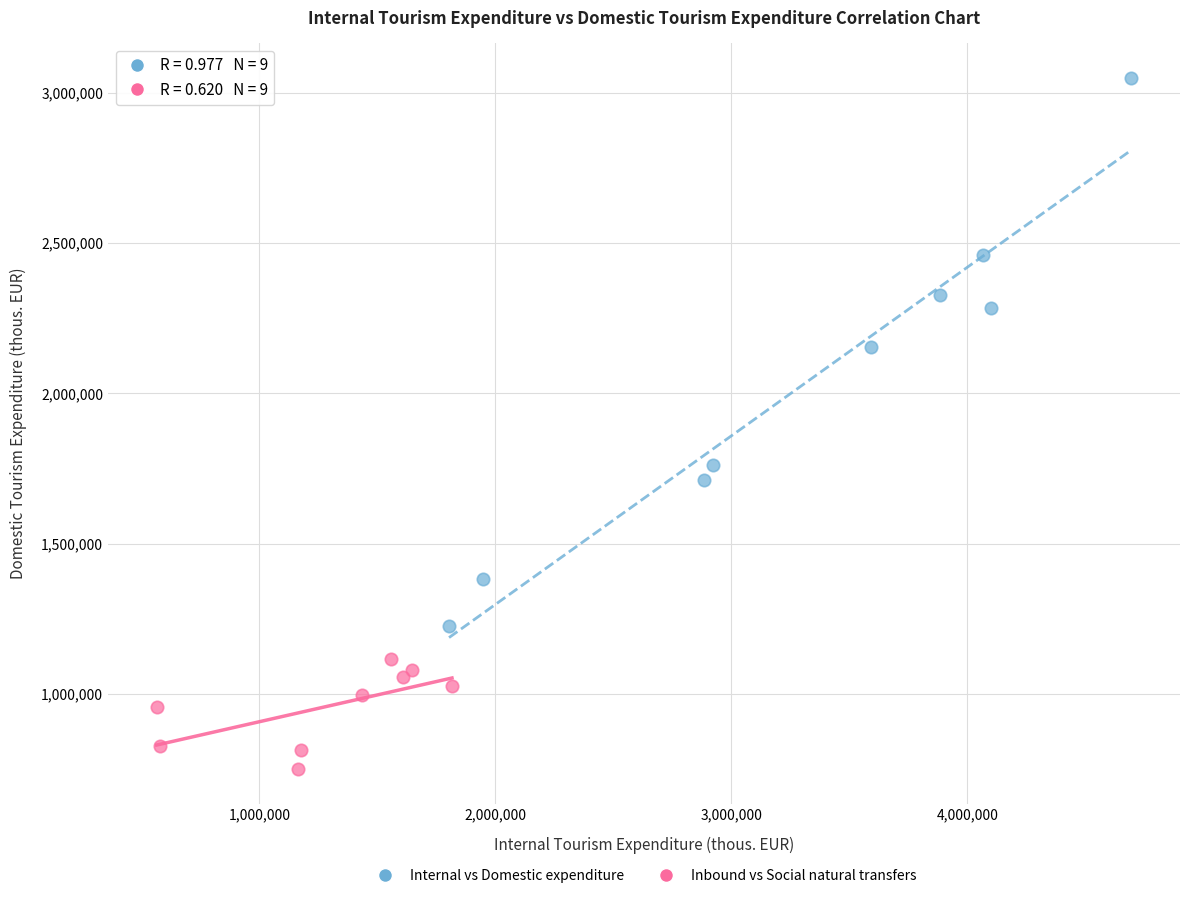

Which series has the largest Y range (max minus min)?

Internal vs Domestic expenditure